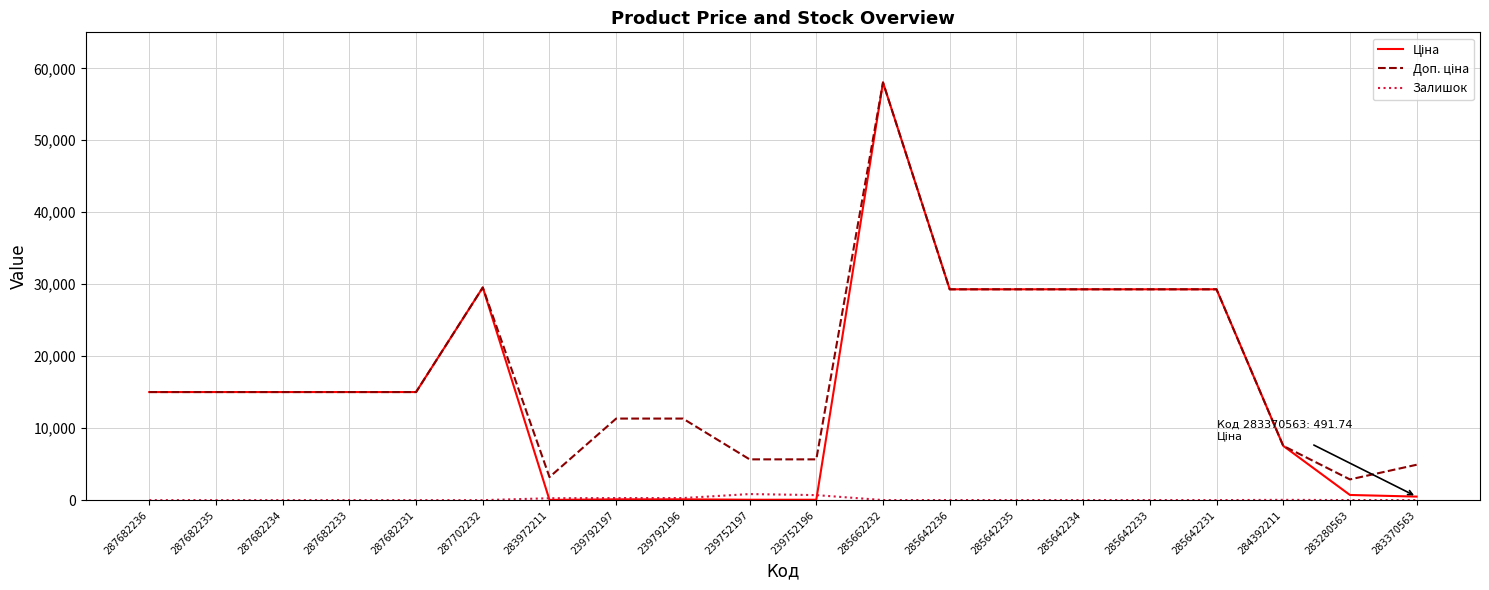

What is the total value across all series at 287682235?

30038.4